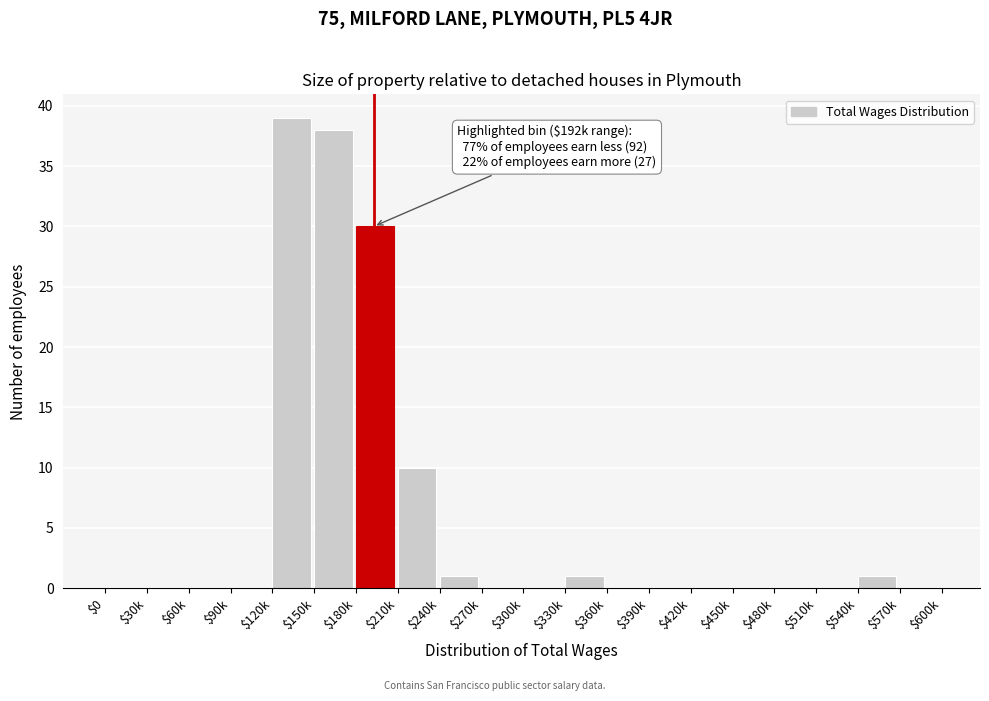

What is the sum of all values?

120